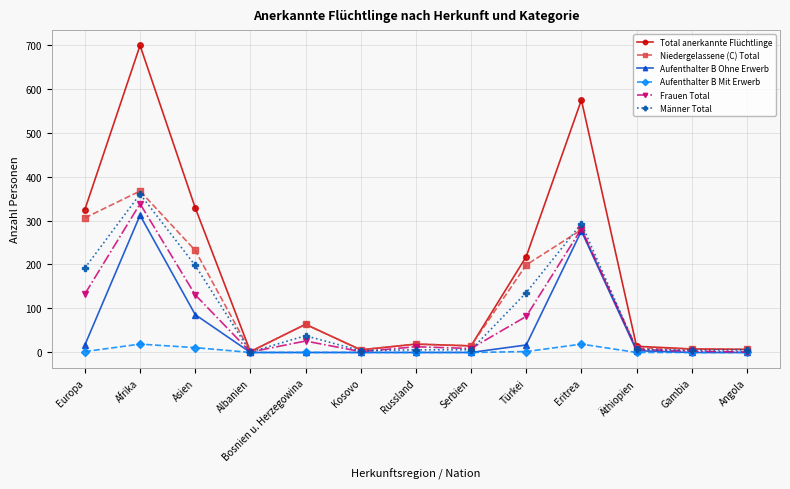

True or false: Aufenthalter B Mit Erwerb has more than 1 points higher than both neighbors.

True